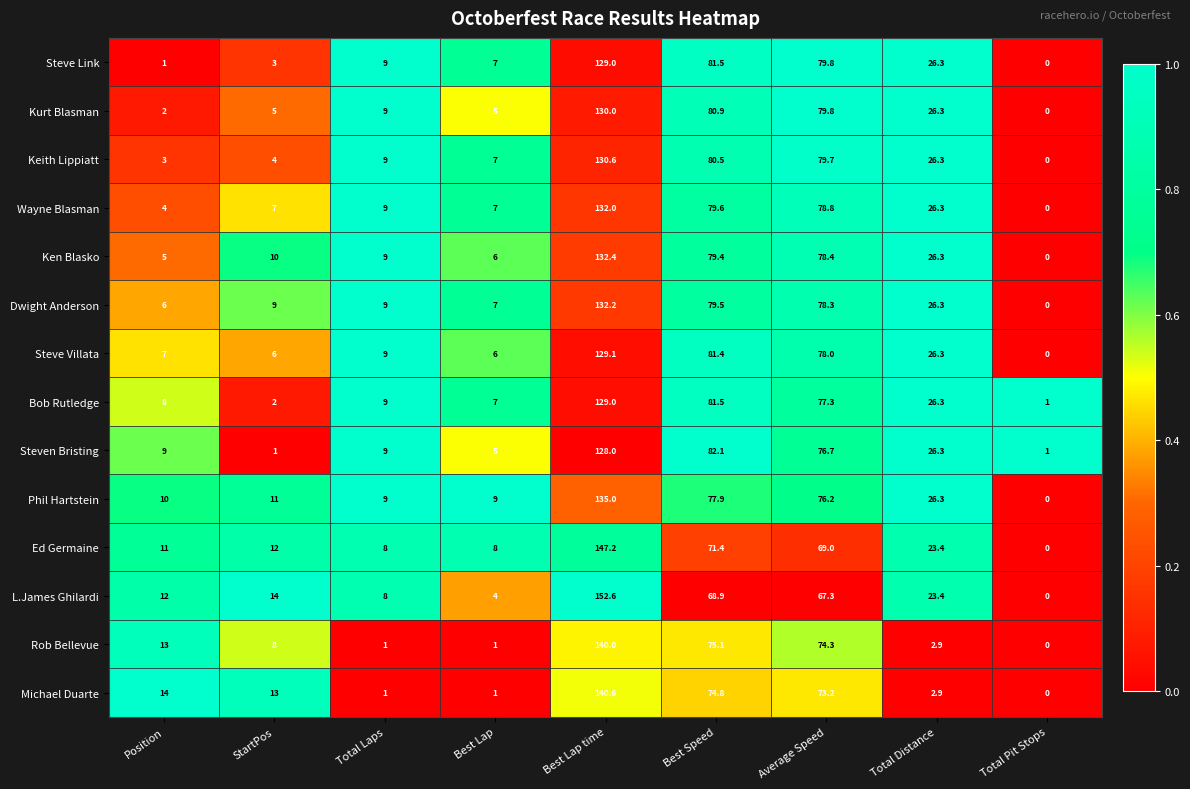

What is the spread (max minus min) of values at Position?

13.0